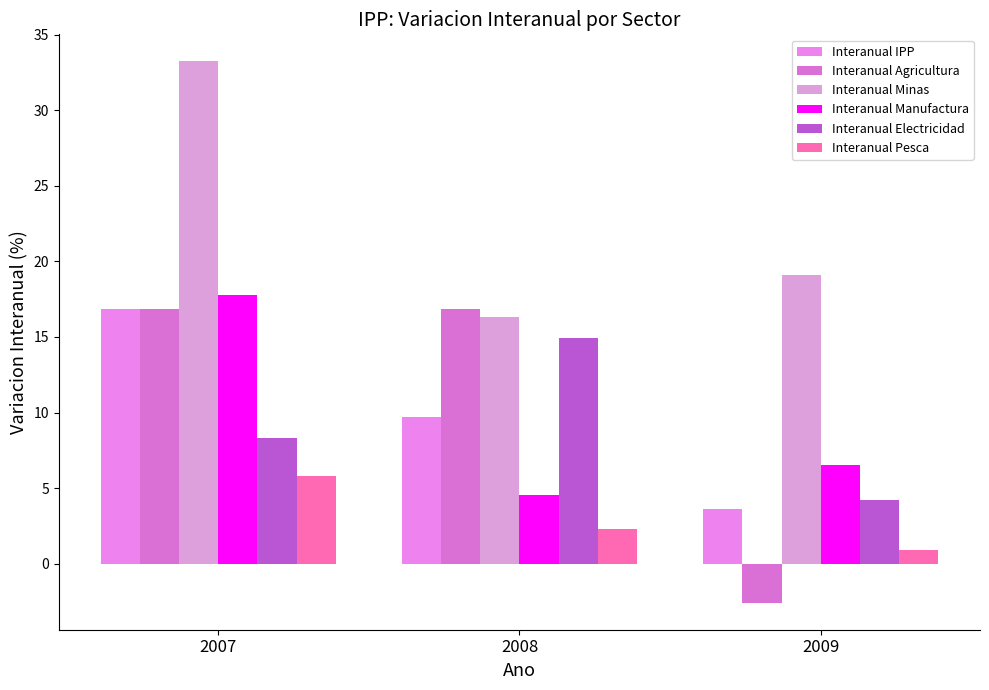

At which category does the chart reach its minimum across all series?

2009